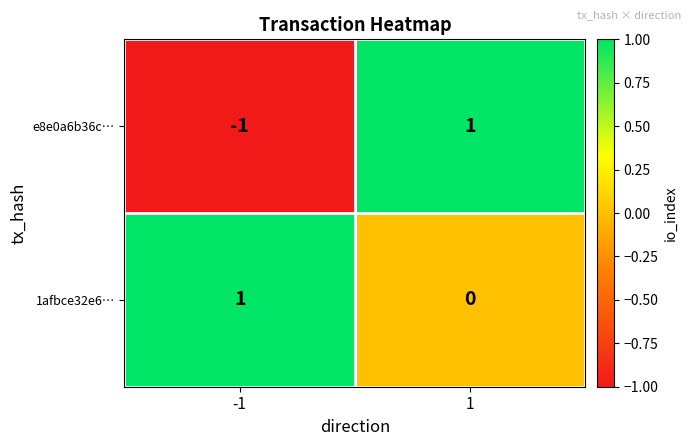

Which category has the lowest value across all series?

-1